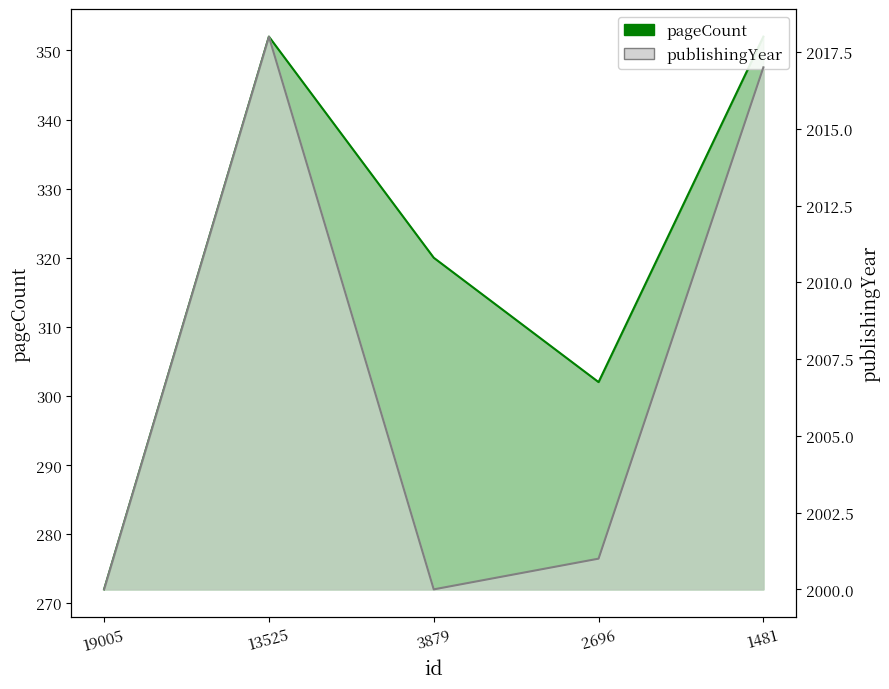

What is the average value of the pageCount series?

320